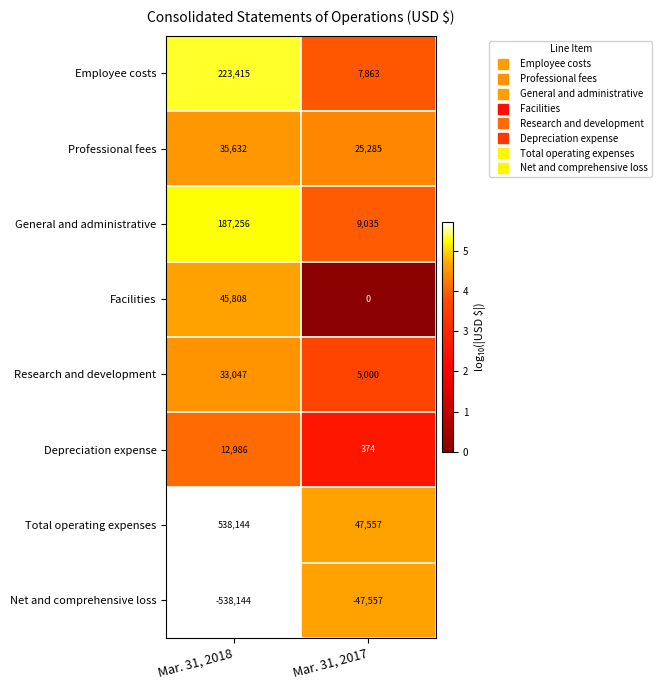

What is the greatest value displayed?

538144